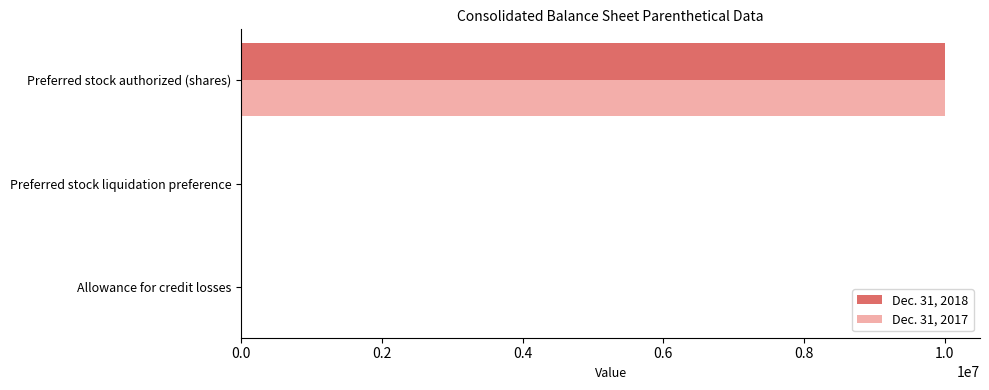

Is it true that Dec. 31, 2018 equals 16548604 at Preferred stock authorized (shares)?

False